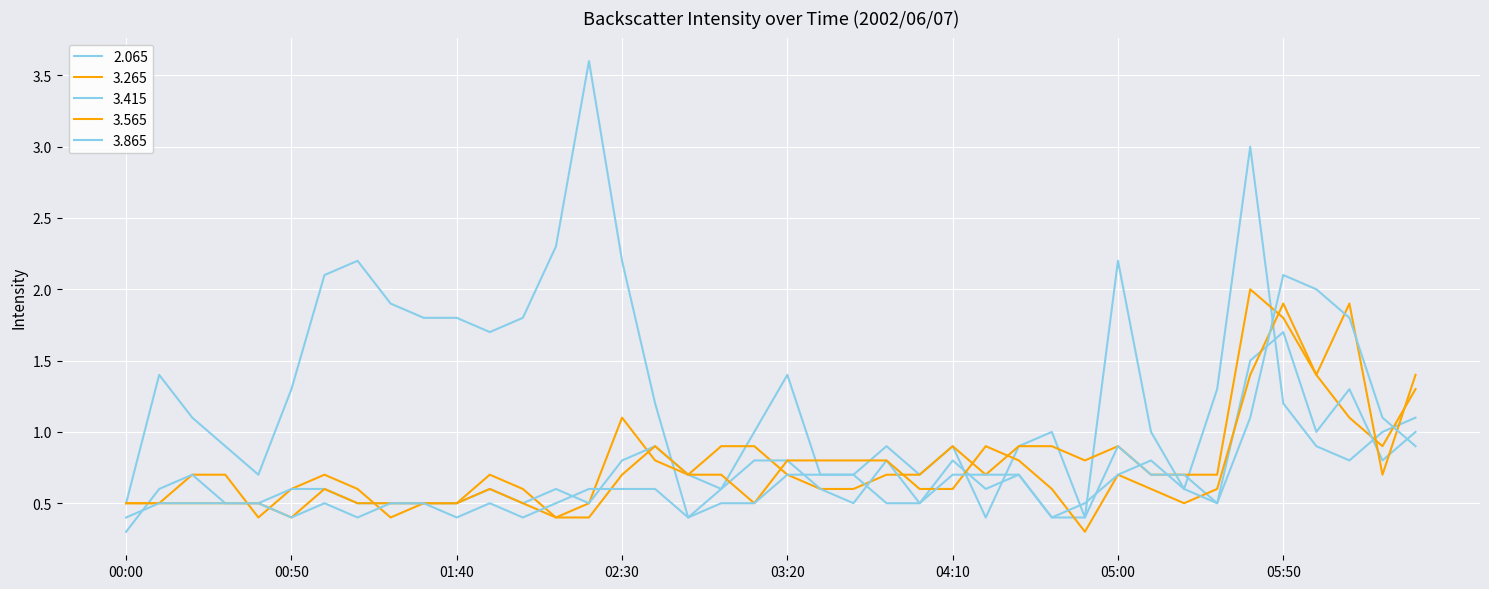

What is the smallest value displayed?

0.3